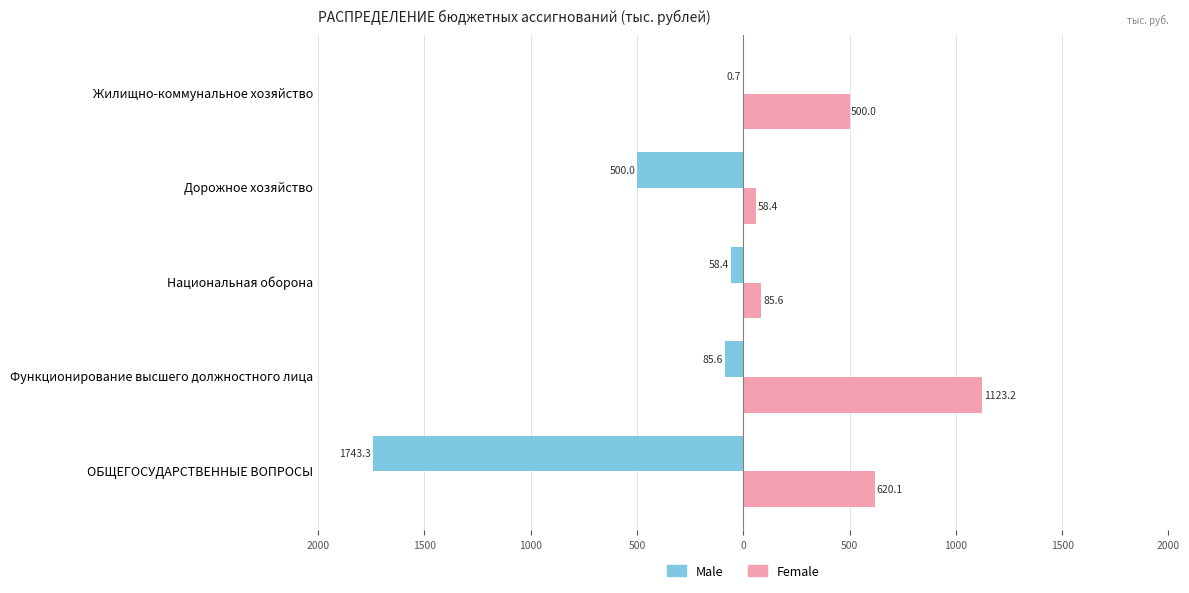

What are all the series names shown in the legend?

Male, Female